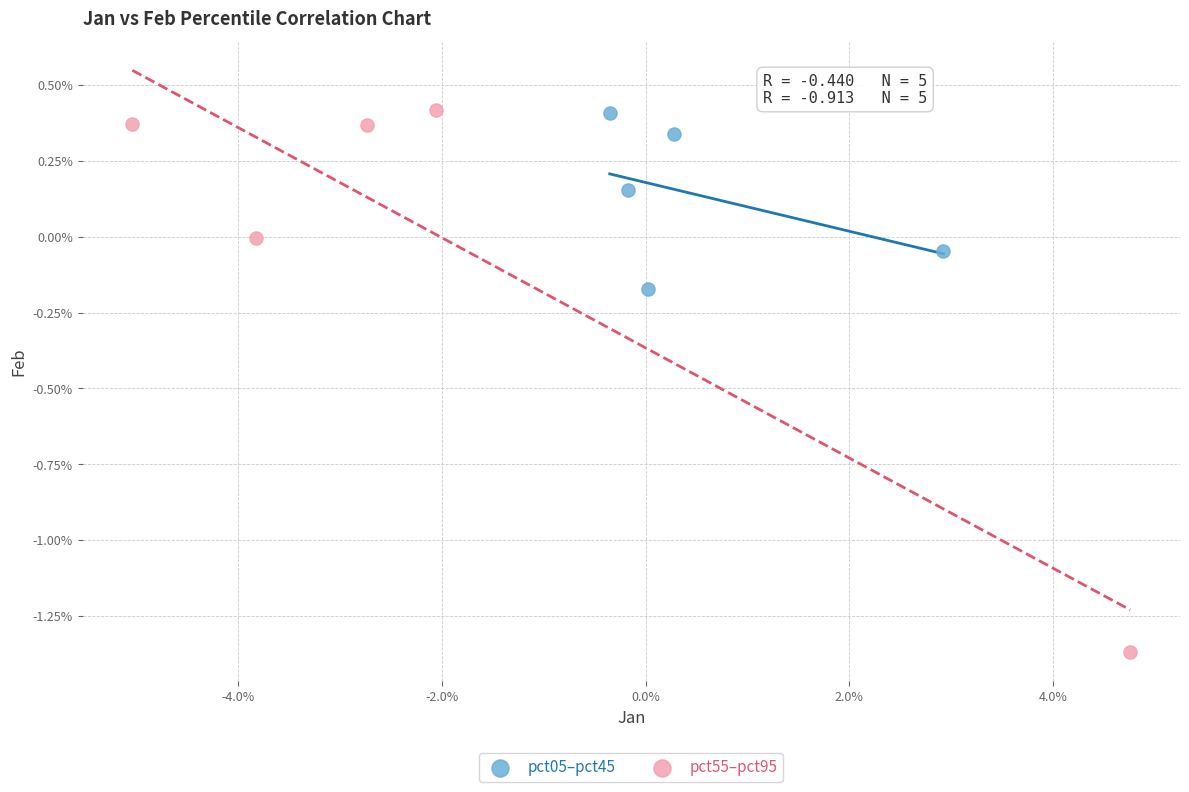

What are all the series names shown in the legend?

pct05–pct45, pct55–pct95